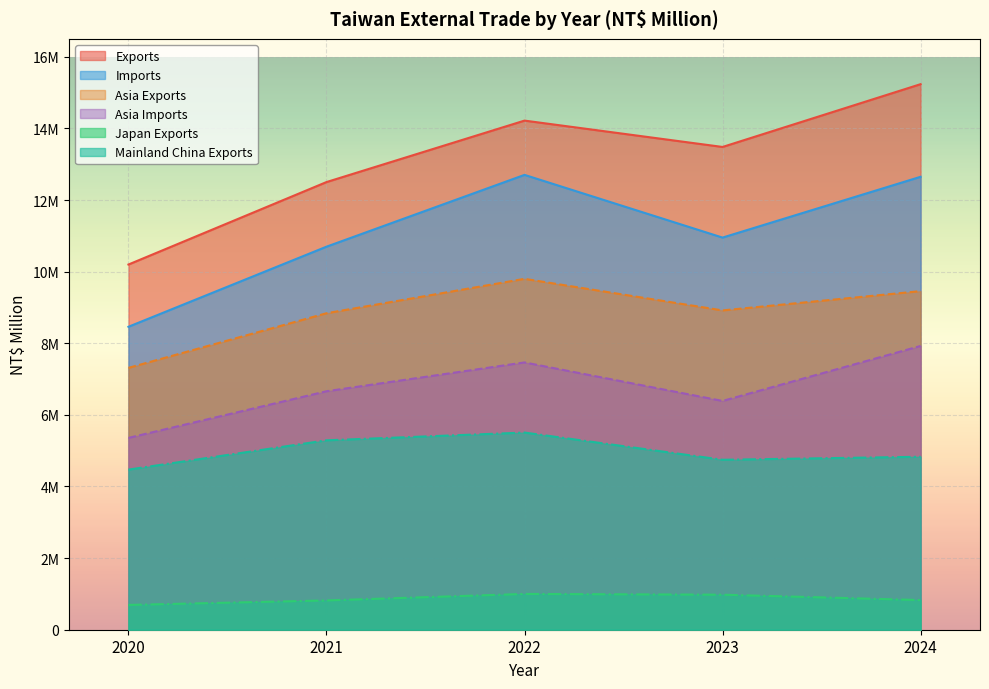

What are all the series names shown in the legend?

Exports, Imports, Asia Exports, Asia Imports, Japan Exports, Mainland China Exports